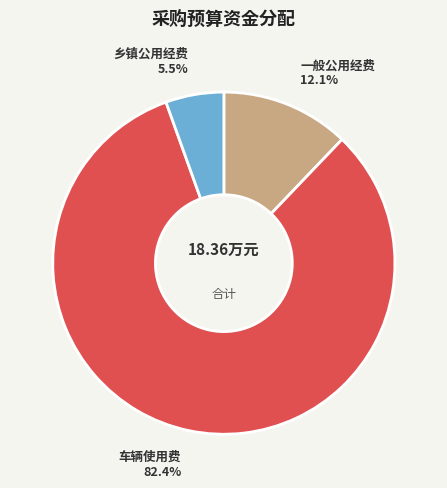

Do 车辆使用费 and 乡镇公用经费 together represent more than half of the pie?

Yes